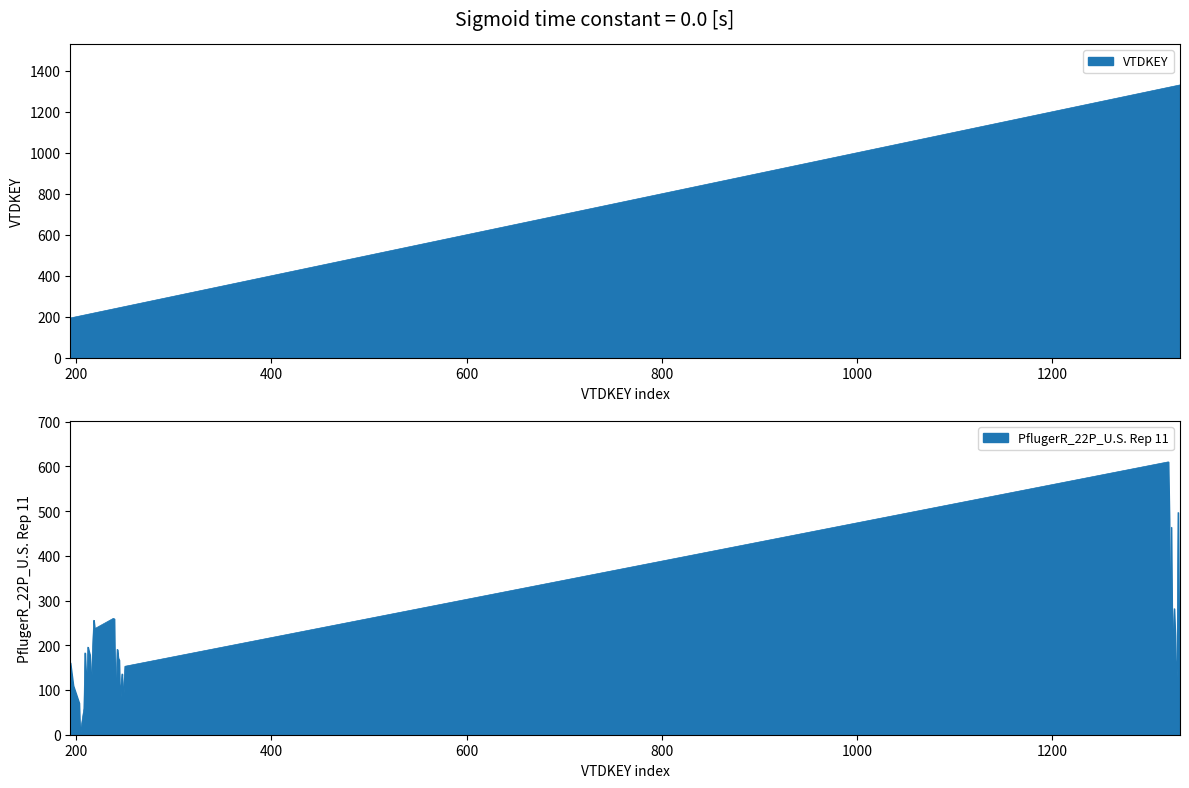

What is the difference between the PflugerR_22P_U.S. Rep 11 values at 211 and 204?

100